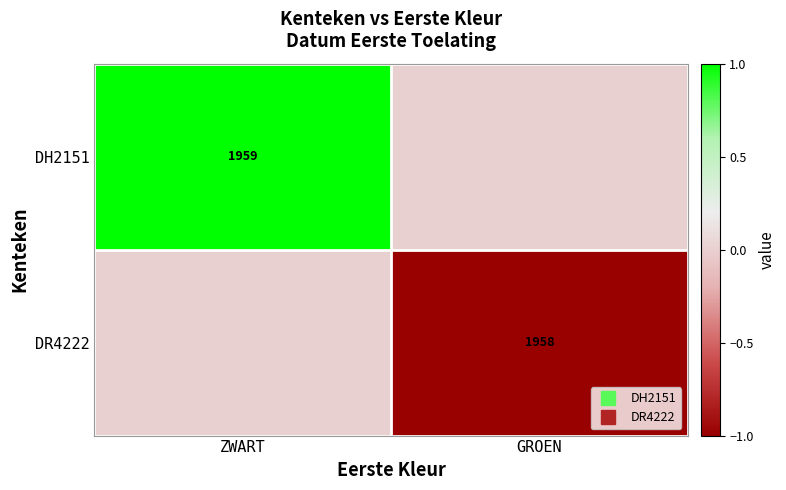

What is the difference between the DR4222 values at ZWART and GROEN?

1.0